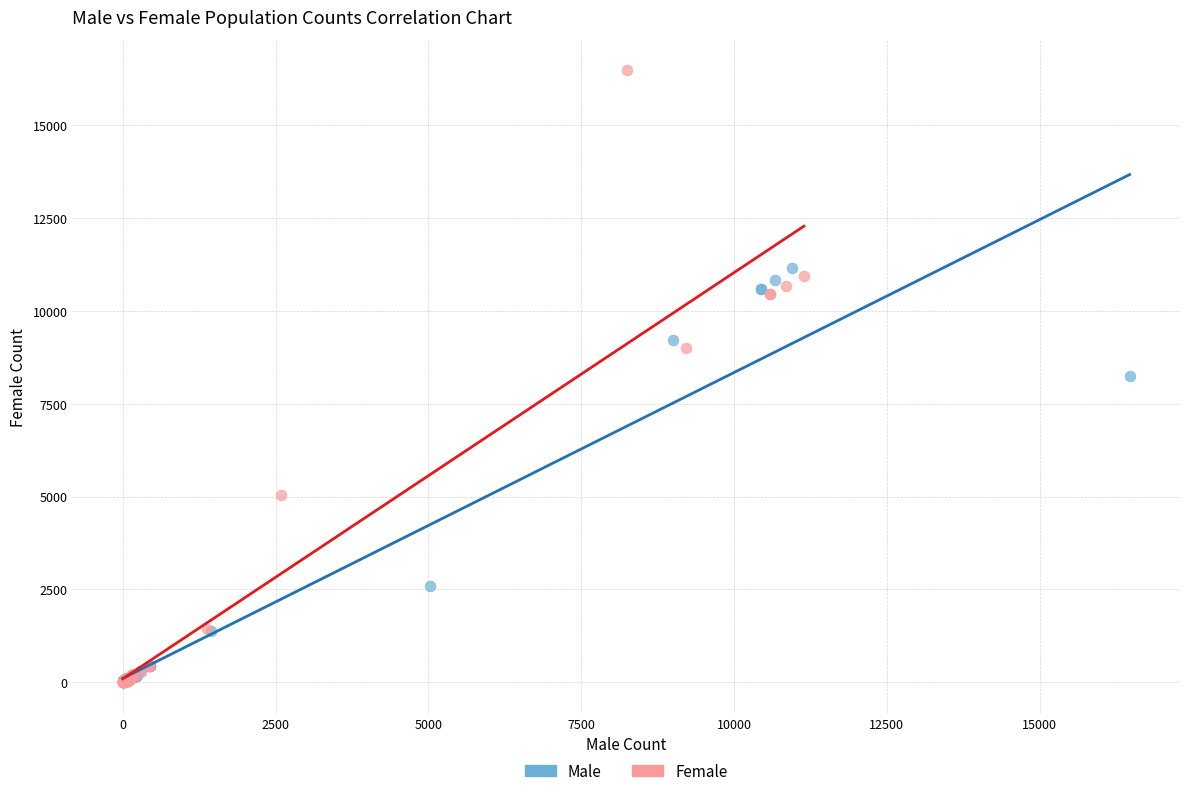

Which series has the largest Y range (max minus min)?

Female